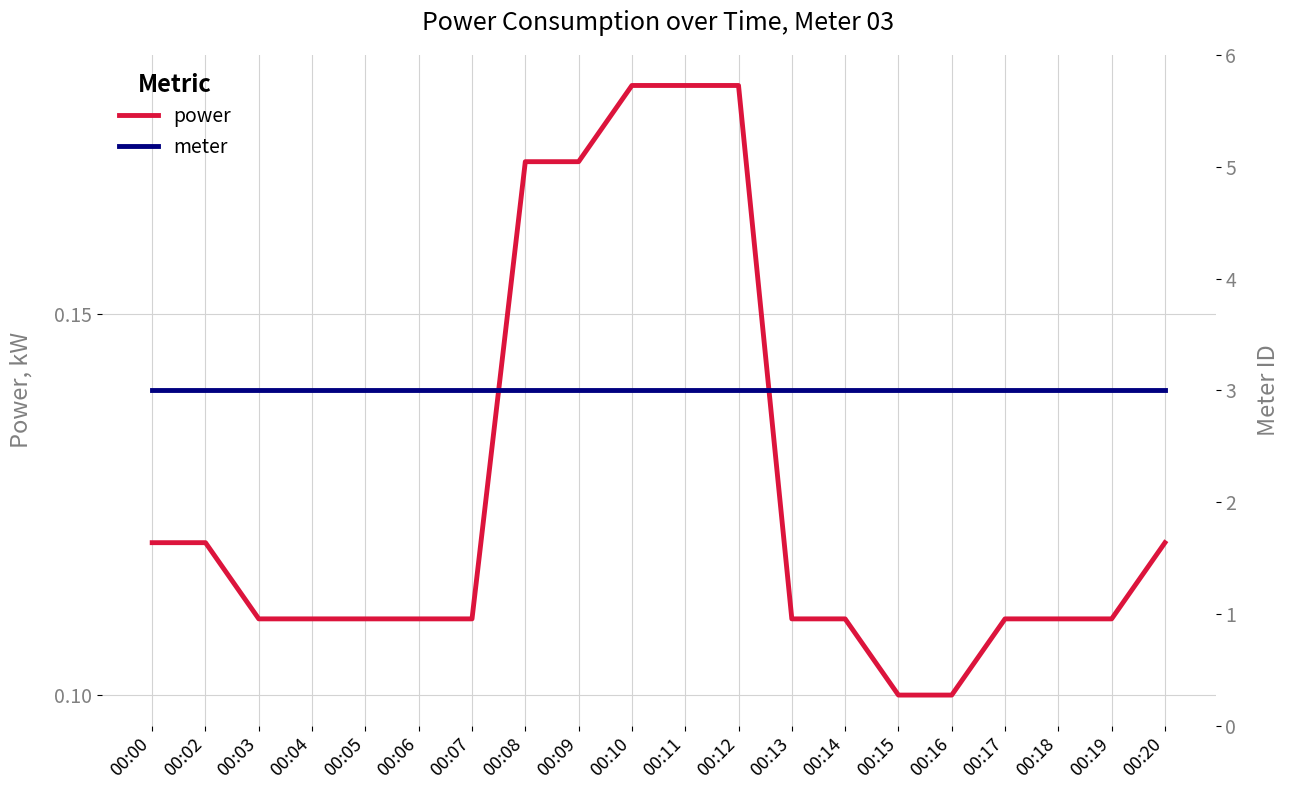

True or false: meter and power cross at least once.

False